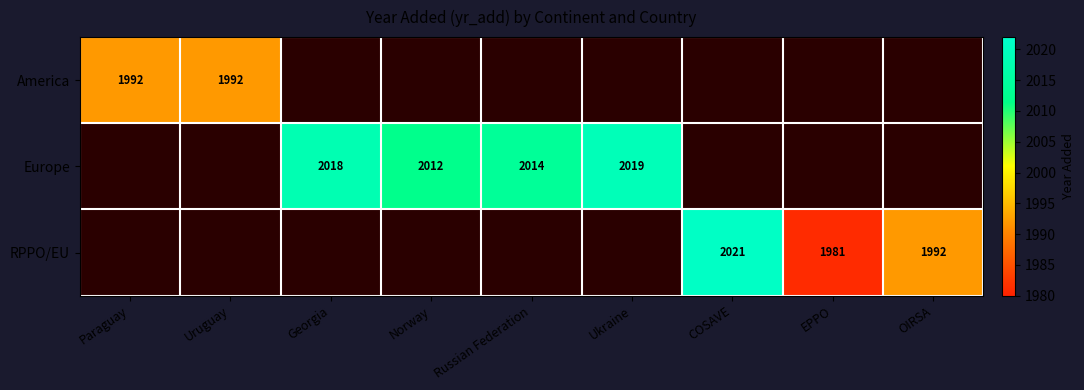

True or false: Europe has a value of 3432 at Georgia.

False